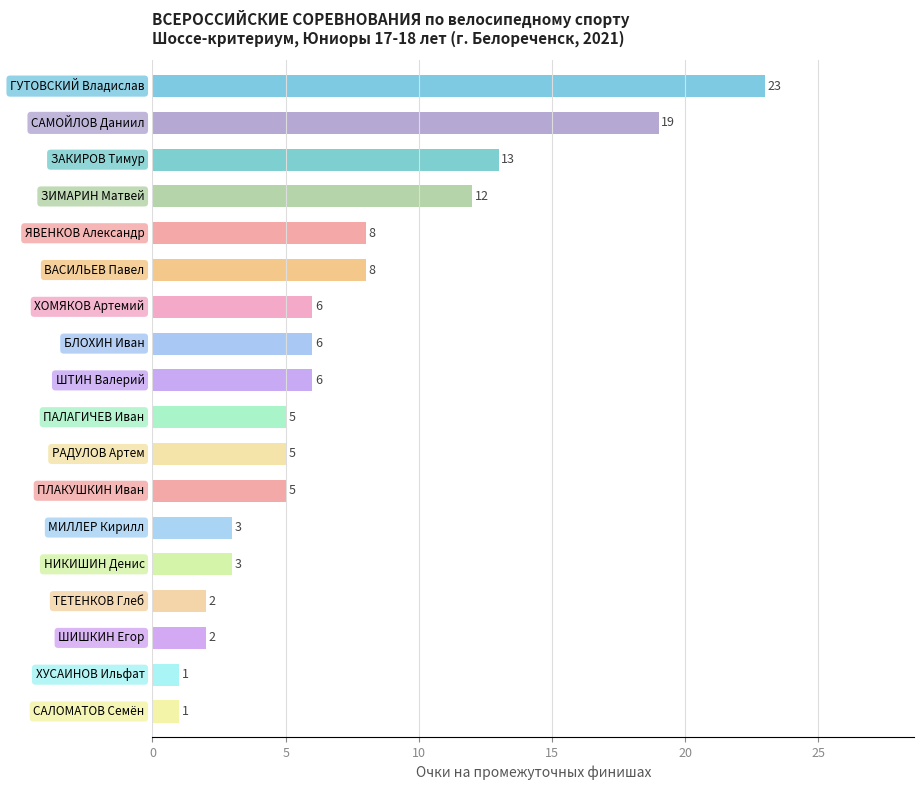

What is the difference between the maximum and minimum values?

22